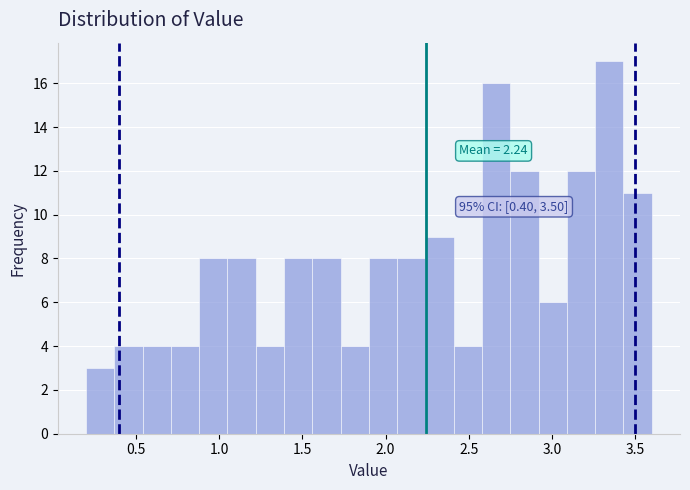

Read against the x-axis, roughly where is the centre of the tallest bar?

3.35